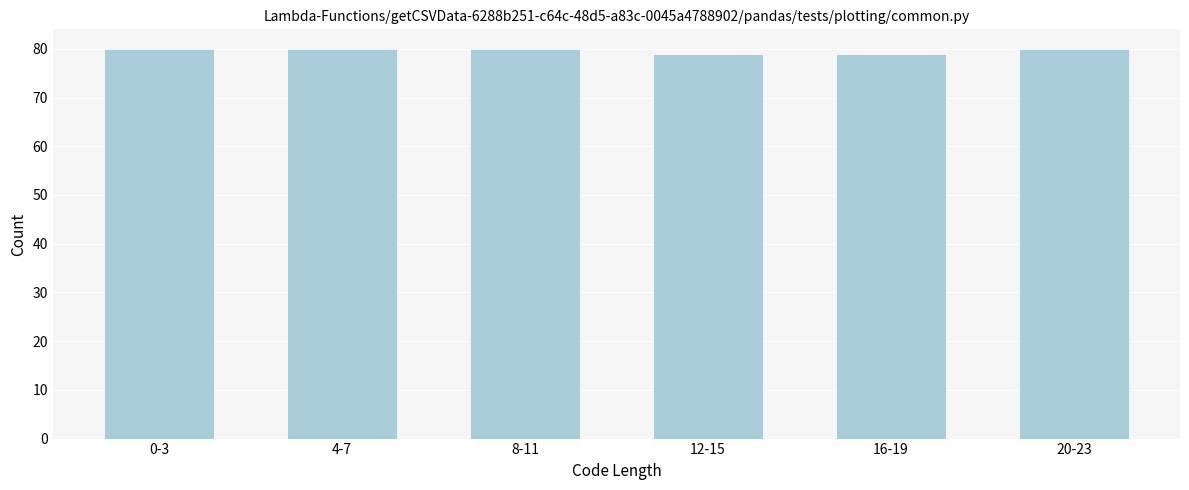

Reading right to left, transcribe all the data shown in this chart.

20-23=80	16-19=79	12-15=79	8-11=80	4-7=80	0-3=80